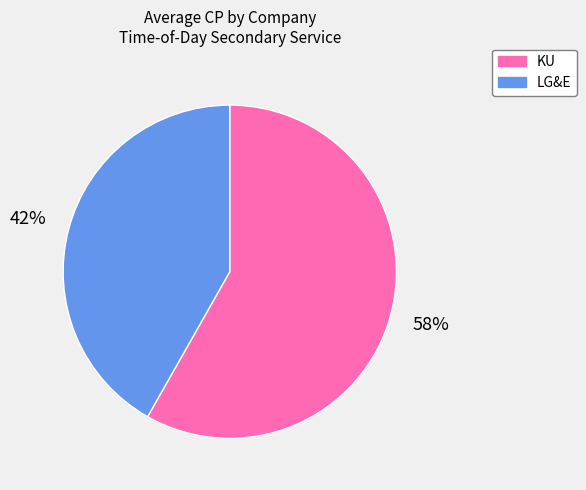

Does LG&E represent more than half of the total?

No